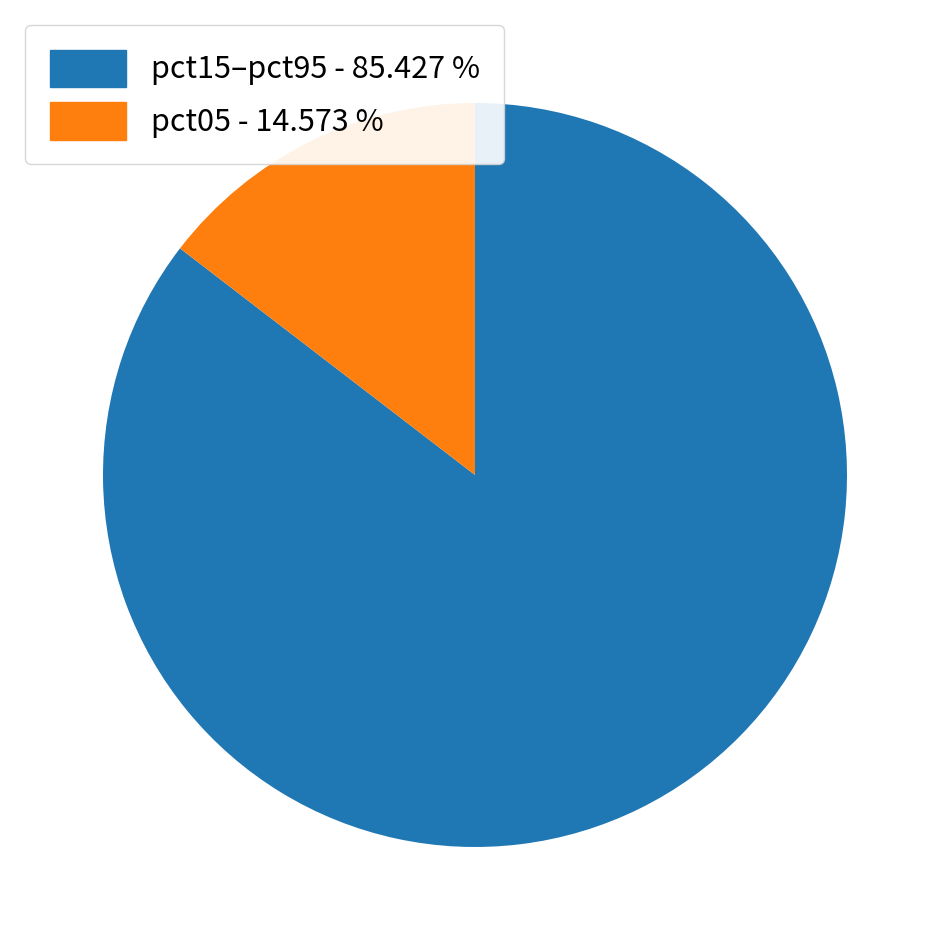

How many slices are in this pie chart?

2